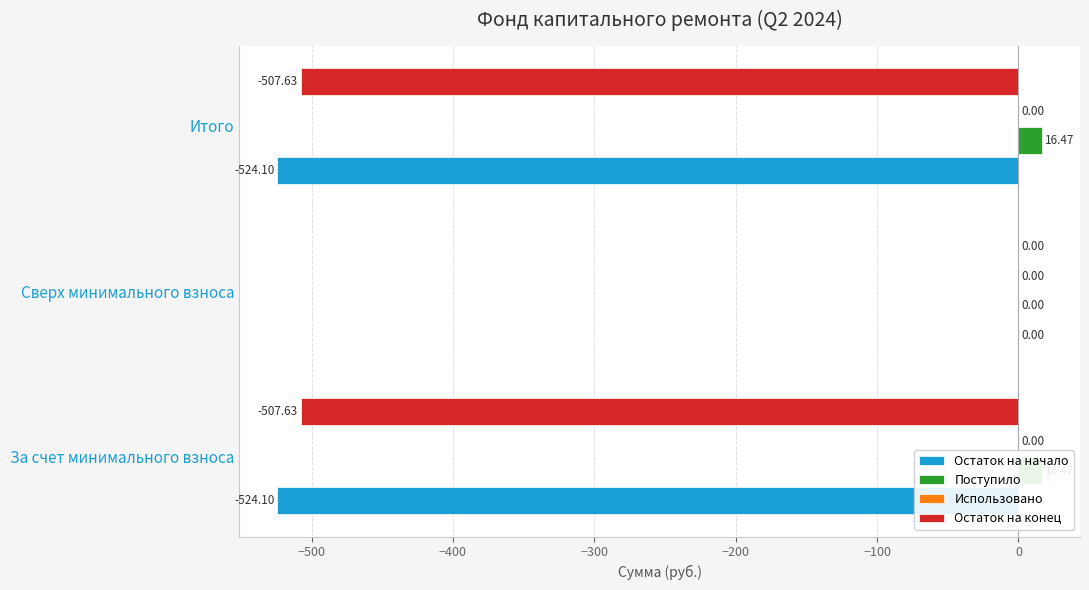

List the series in order of their peak value, highest first.

Поступило, Использовано, Остаток на начало, Остаток на конец